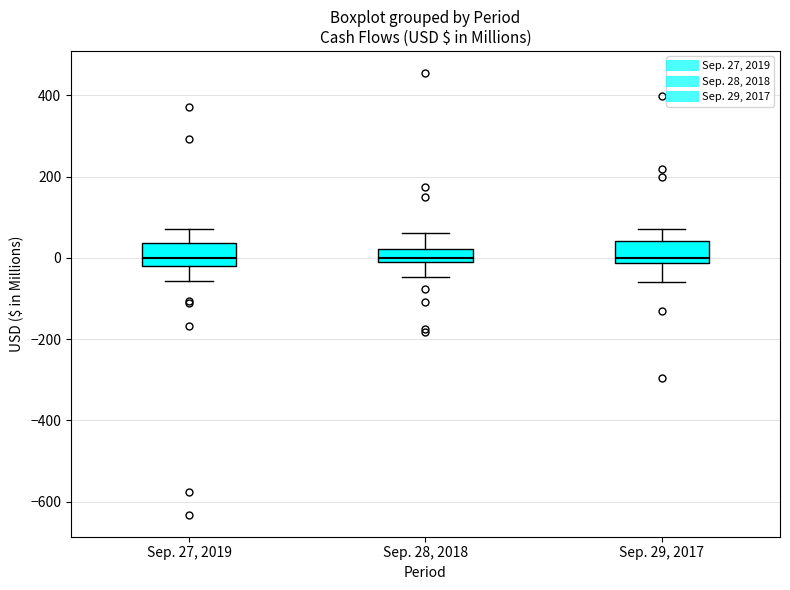

Reading left to right, read every box against the y-axis: the position of its median line, the range the box covers, and the ends of its whiskers. The values are not printed on the chart, so give them approximately, as read against the axis.

Sep. 27, 2019: median 0, box -20 to 40, whiskers -60 to 80
Sep. 28, 2018: median 0 (just above the box's lower edge), box 0 to 20, whiskers -40 to 60
Sep. 29, 2017: median 0, box -20 to 40, whiskers -60 to 80